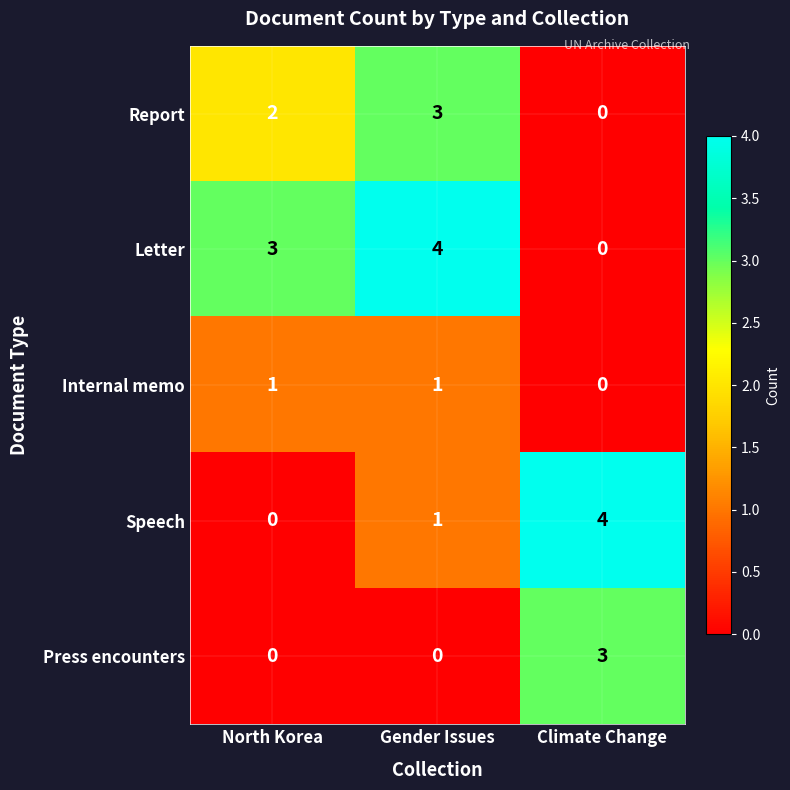

How many data points does each series have?

3